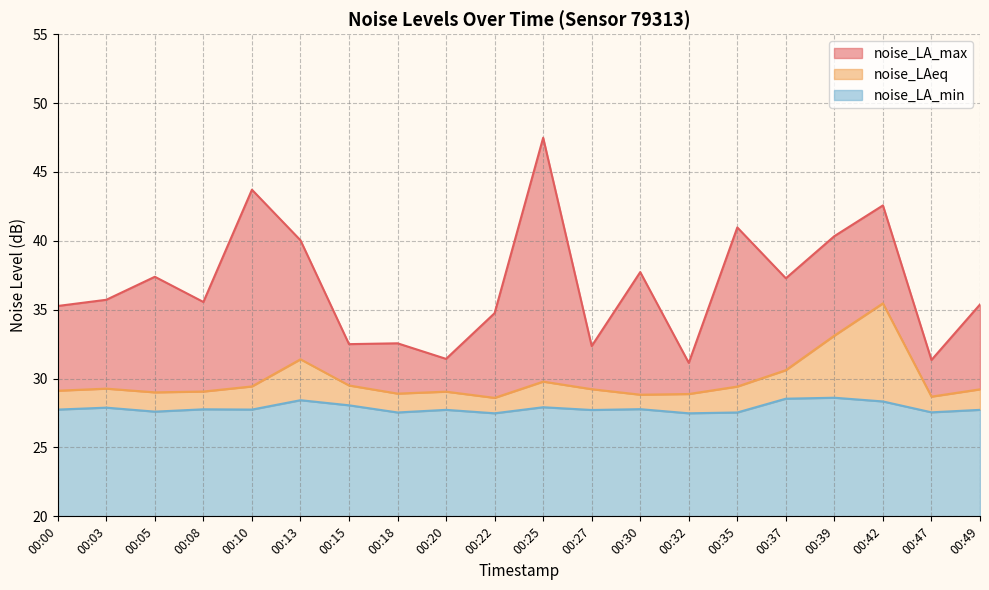

Where is the first local maximum for noise_LA_max?

00:05